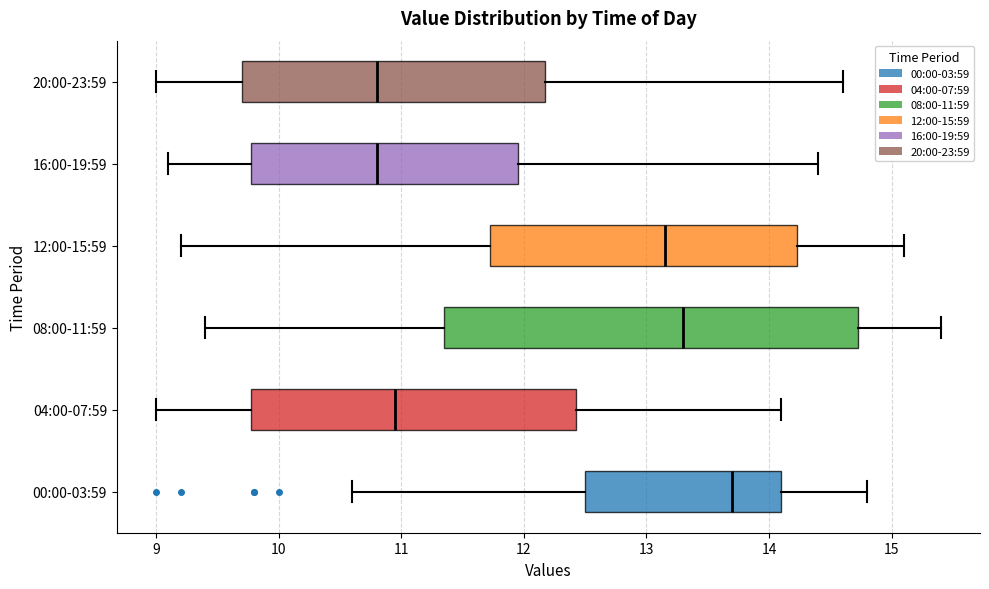

Where is the left edge of the box for 20:00-23:59 on the x-axis? The values are not printed on the chart, so give them approximately, as read against the axis.

9.7